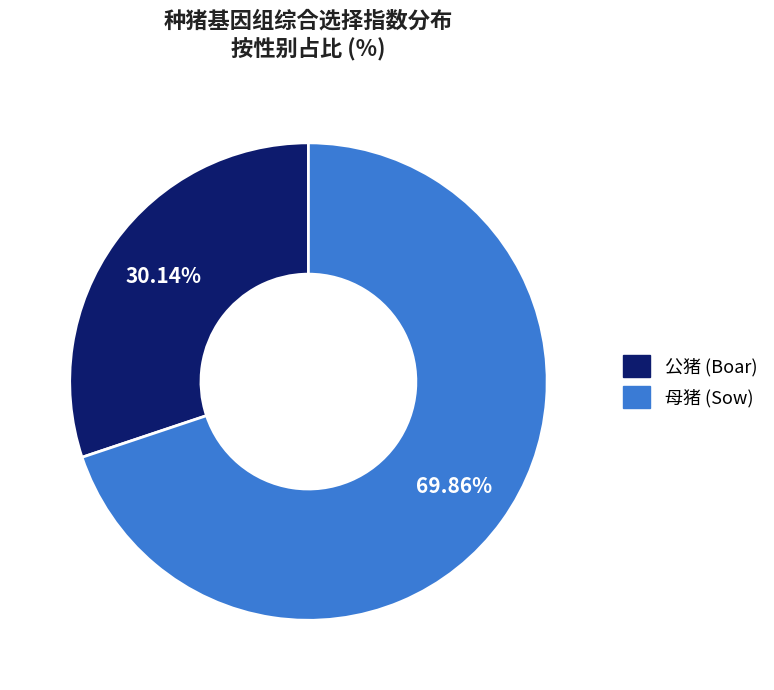

Rank the categories by value from highest to lowest.

母猪, 公猪